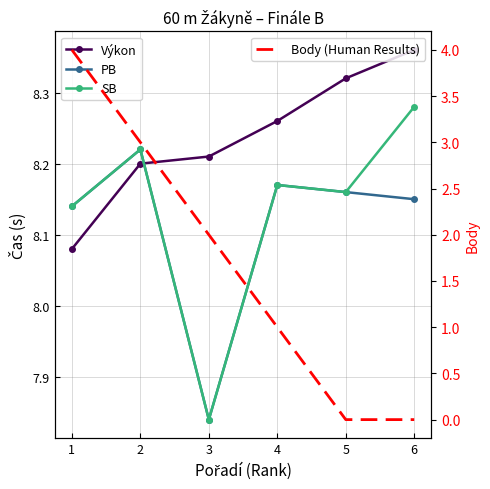

How many data points does each series have?

6